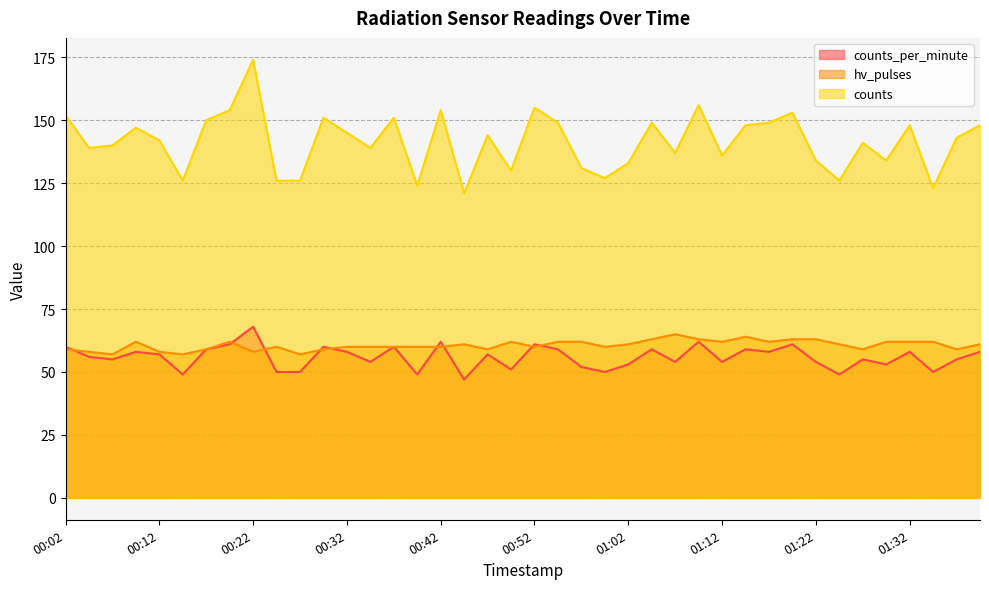

Rank the series by their maximum value, from lowest to highest.

hv_pulses, counts_per_minute, counts